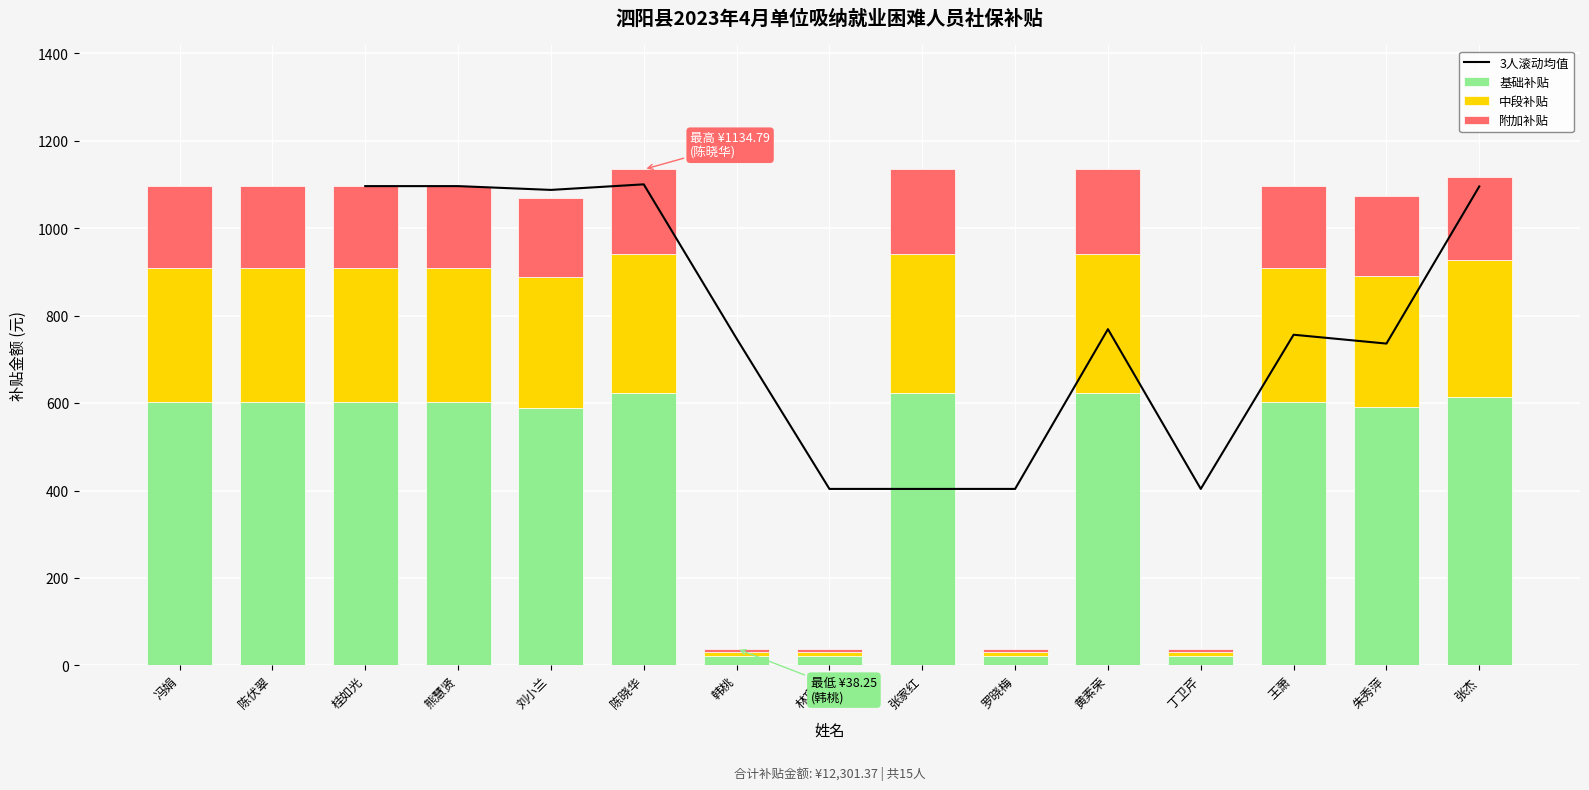

True or false: 补贴金额 has a value of 253.2 at 熊慧贤.

False